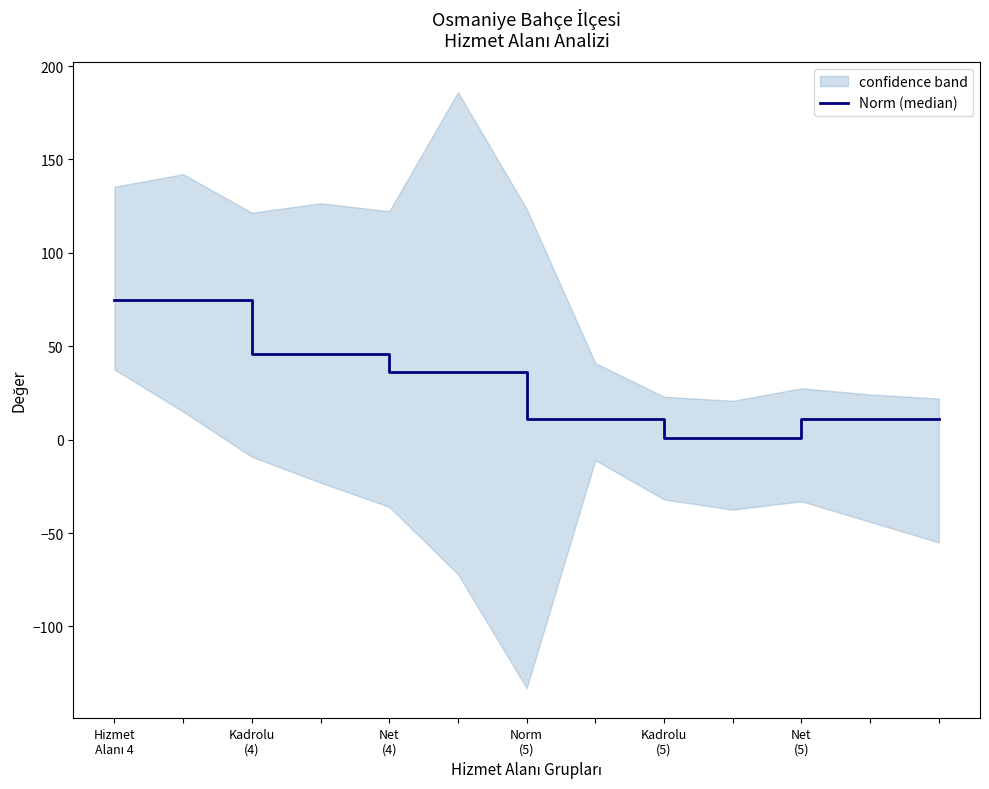

Which label corresponds to the smallest value in the chart?

Kadrolu (5)